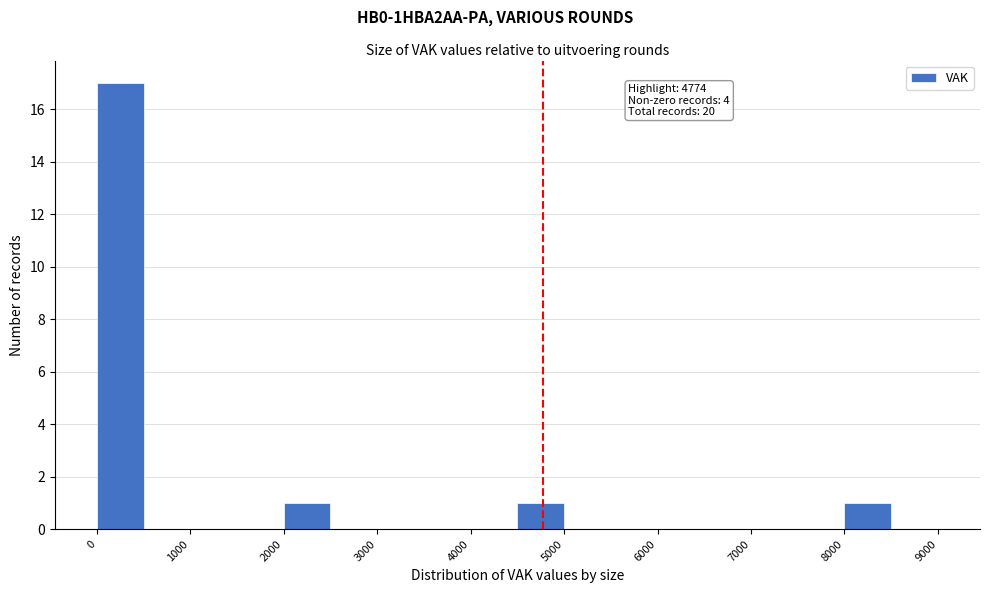

Over which range of the x-axis is the bar tallest?

0 to 500